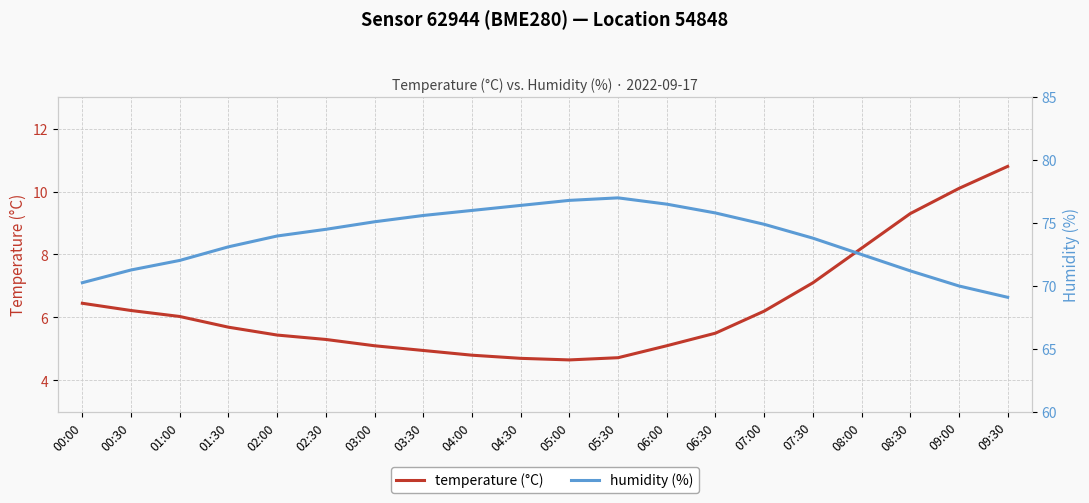

Where is the first local minimum for temperature (°C)?

05:00